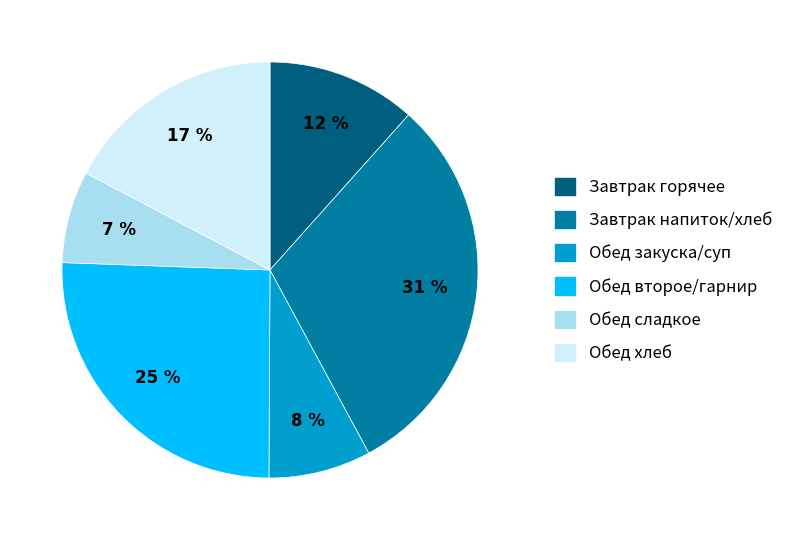

Approximately how many times larger is the value at Обед сладкое compared to Завтрак горячее?

0.6